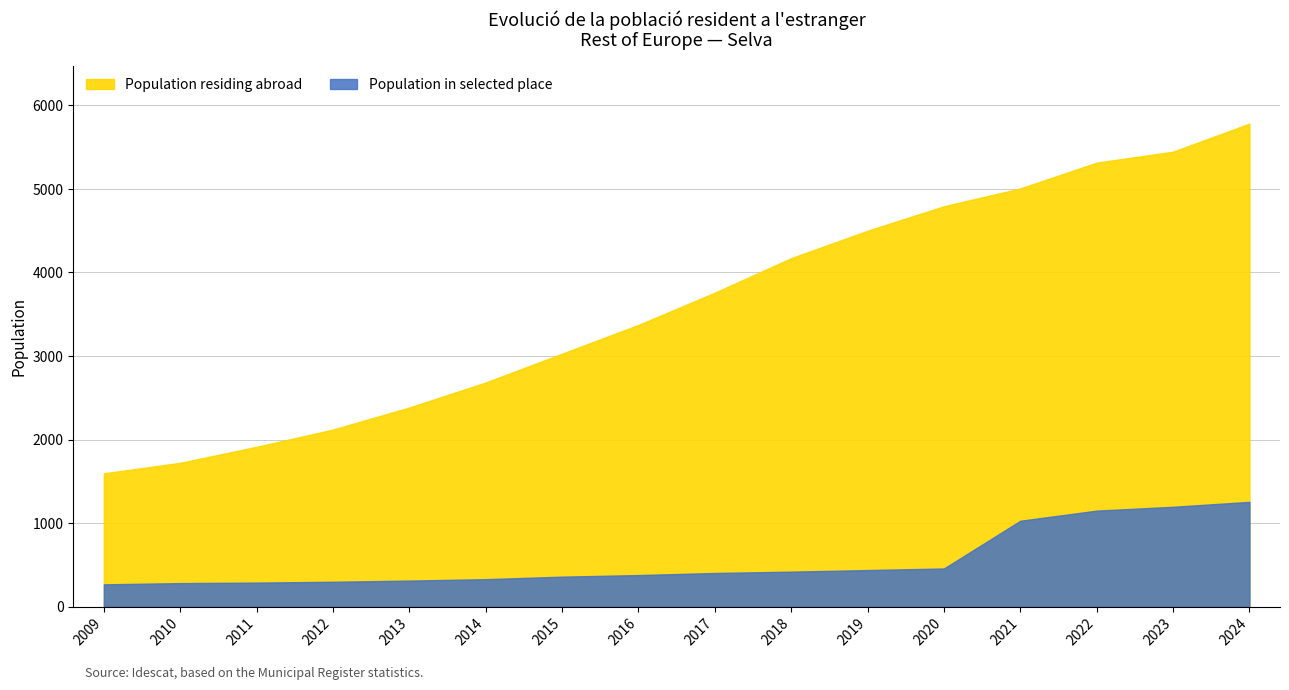

List the series in order of their peak value, highest first.

Population residing abroad, Population in selected place